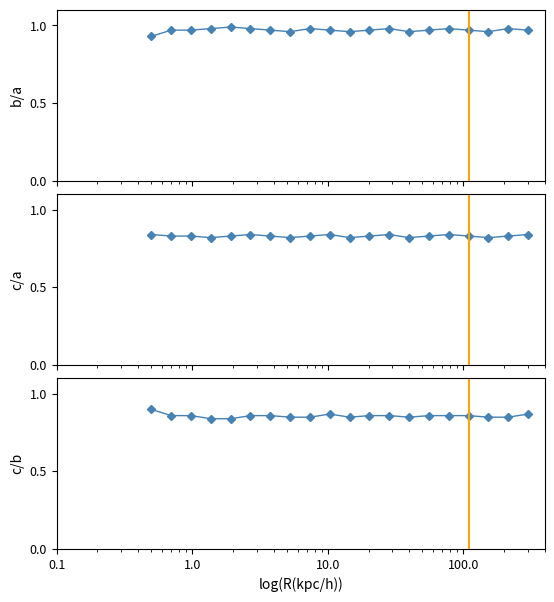

What is the value of the P1 point at the 5th from the left?

1.0